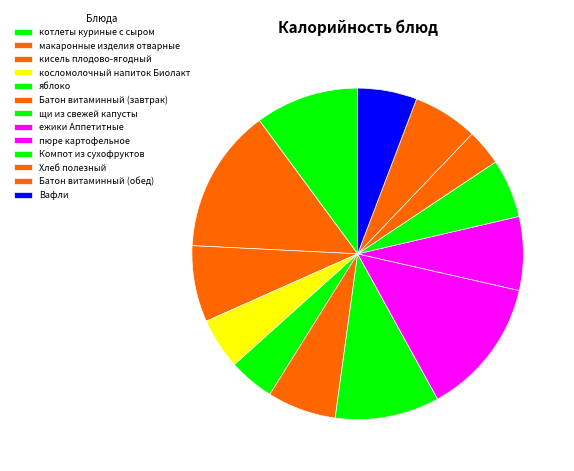

The Батон витаминный (завтрак) slice represents 1% of the pie. True or false?

False